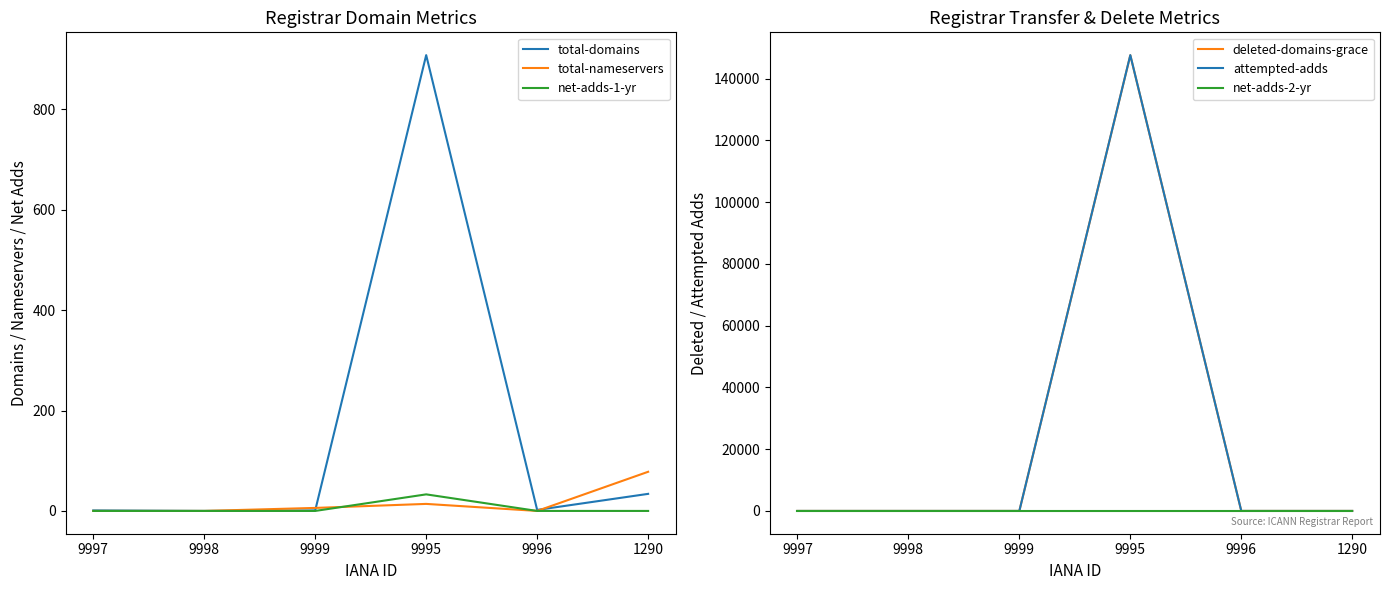

How many lines are shown in the chart?

6